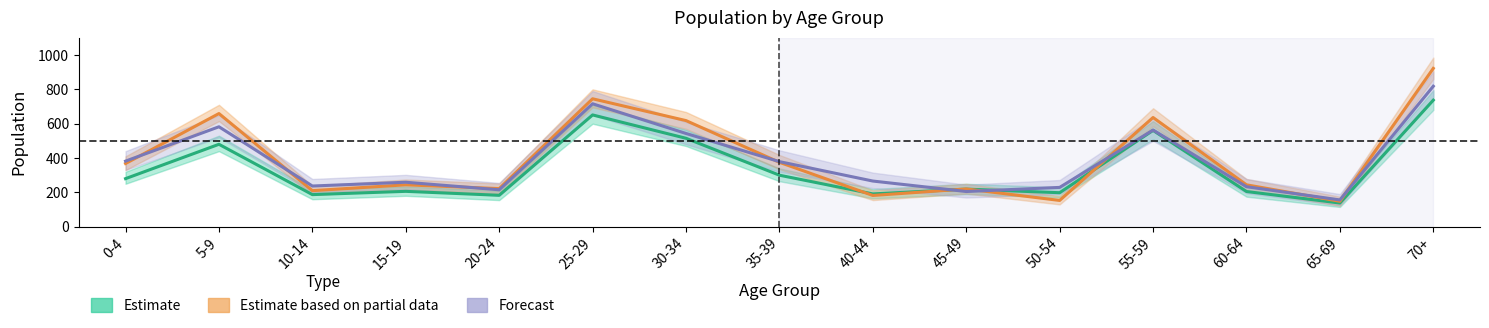

Is it true that Estimate based on partial data equals 121 at 35-39?

False